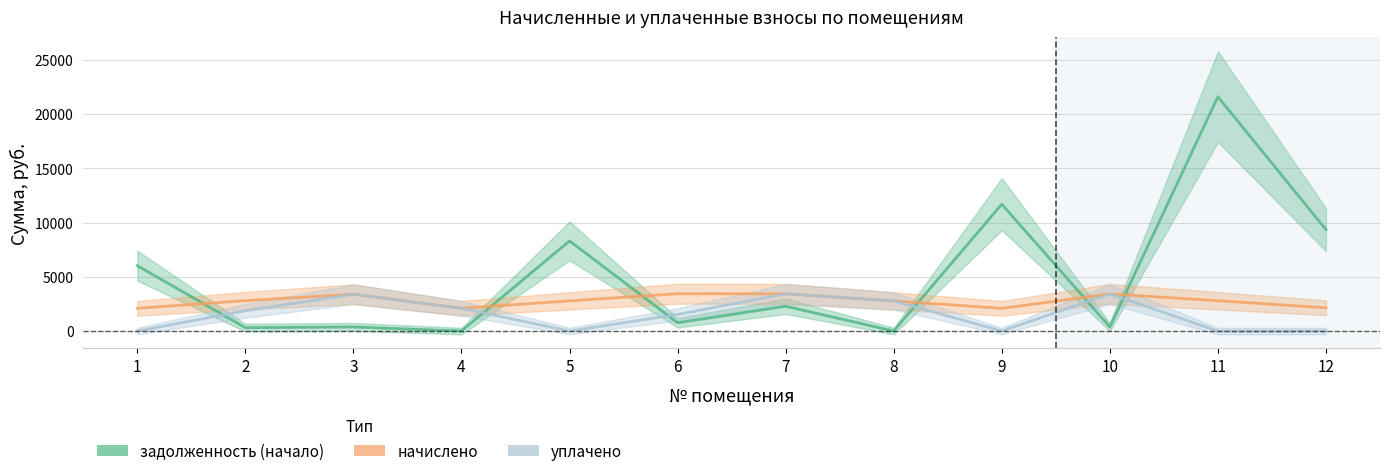

At which label does задолженность (начало) reach its peak?

11